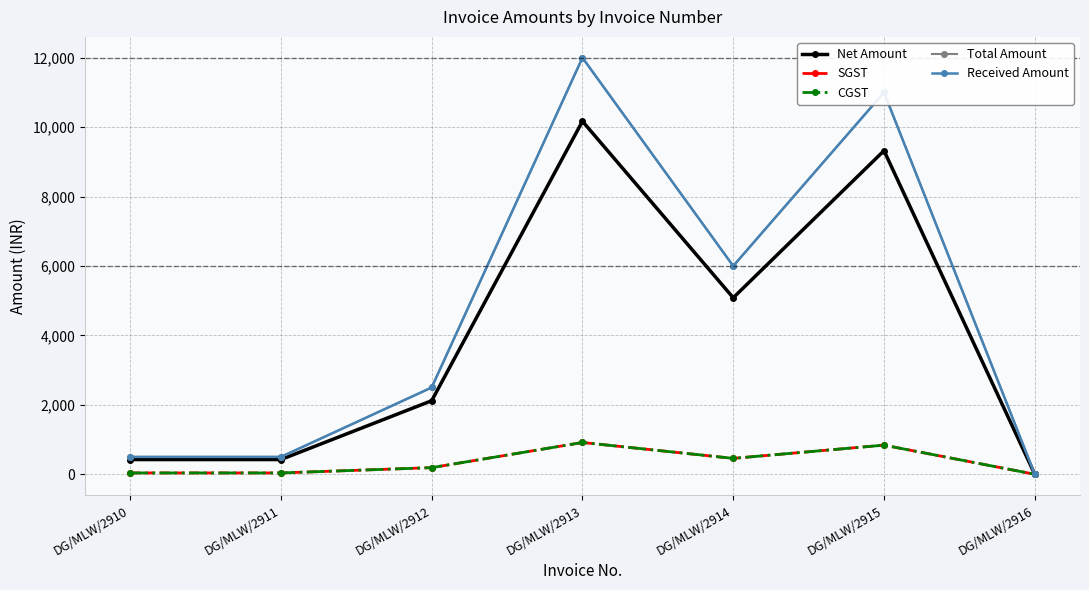

Is it true that Total Amount equals 2500.0 at DG/MLW/2912?

True